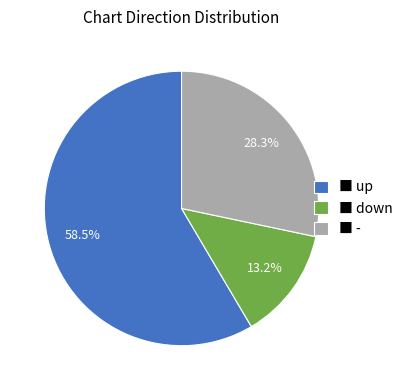

Which has a higher value, ■ up or ■ down?

■ up